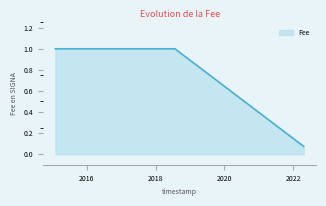

What is the average value?

0.9